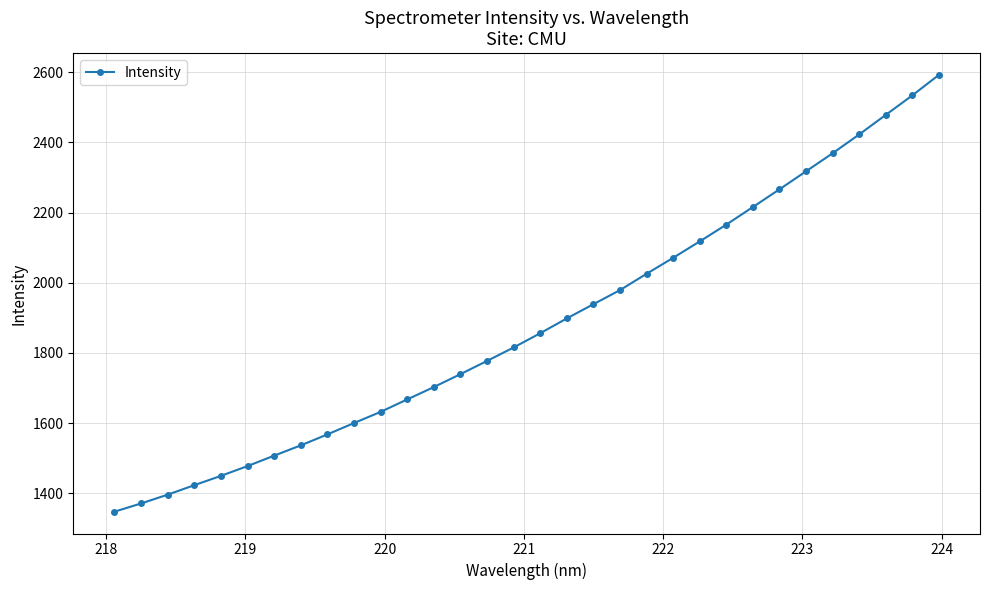

True or false: there are more than 2 points higher than both neighbors.

False